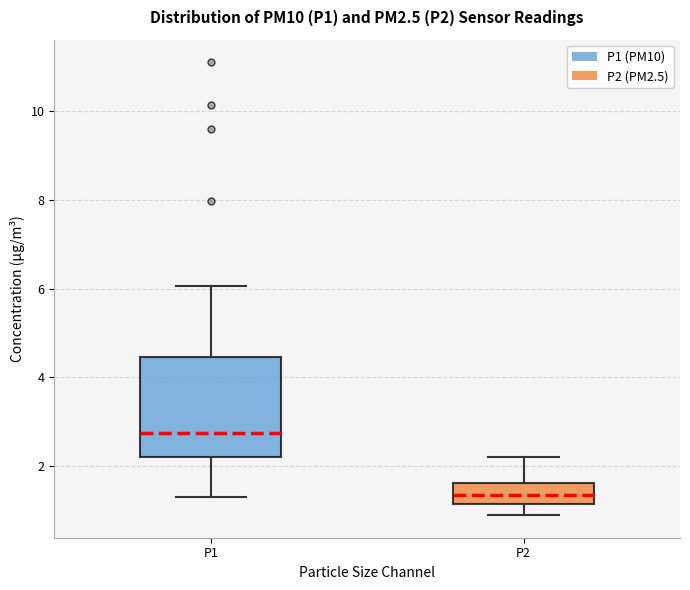

Which box is the tallest, from its lower edge to its upper edge?

P1